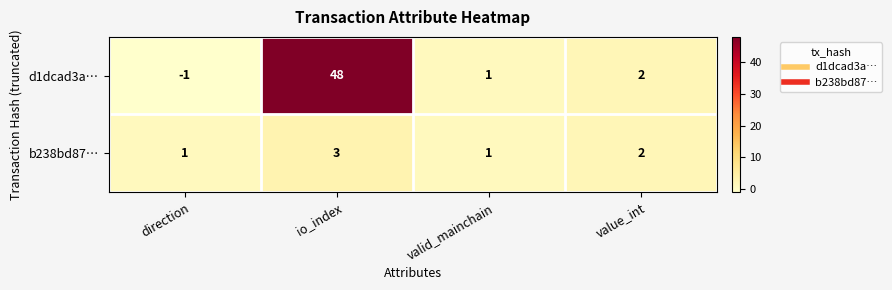

True or false: d1dcad3a… has a value of 65 at io_index.

False